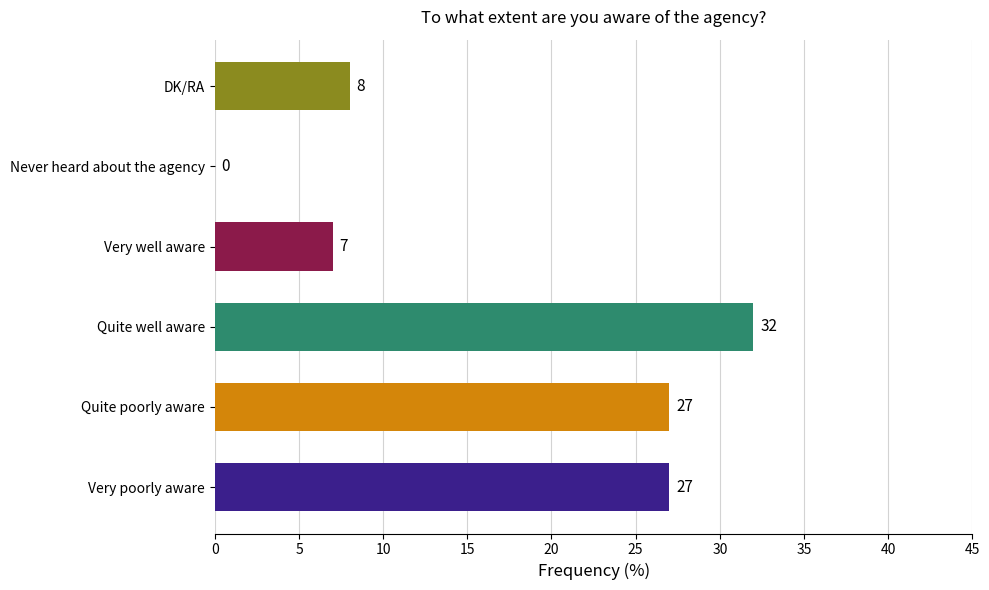

The value at Never heard about the agency is -16. True or false?

False